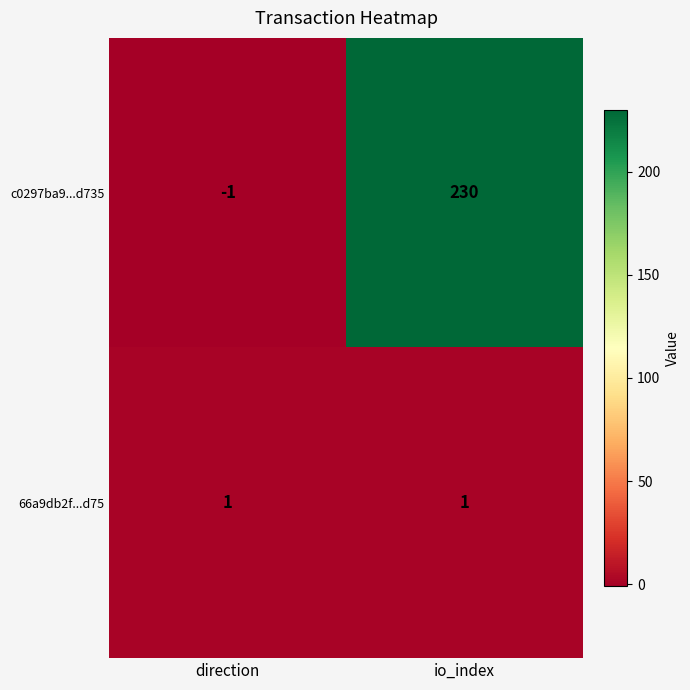

List the series in order of their peak value, lowest first.

66a9db2f...d75, c0297ba9...d735